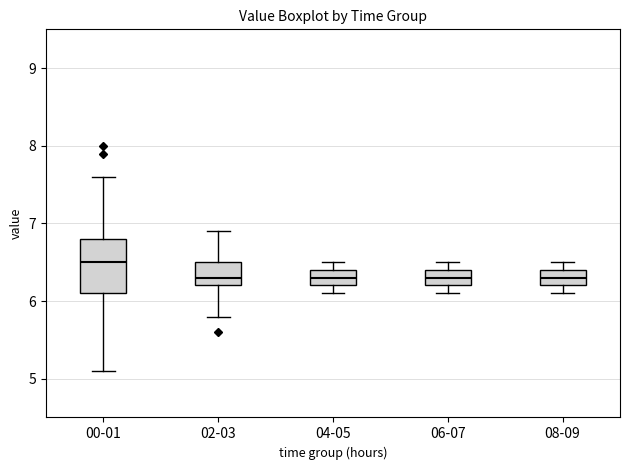

Which box's median line is the highest?

00-01